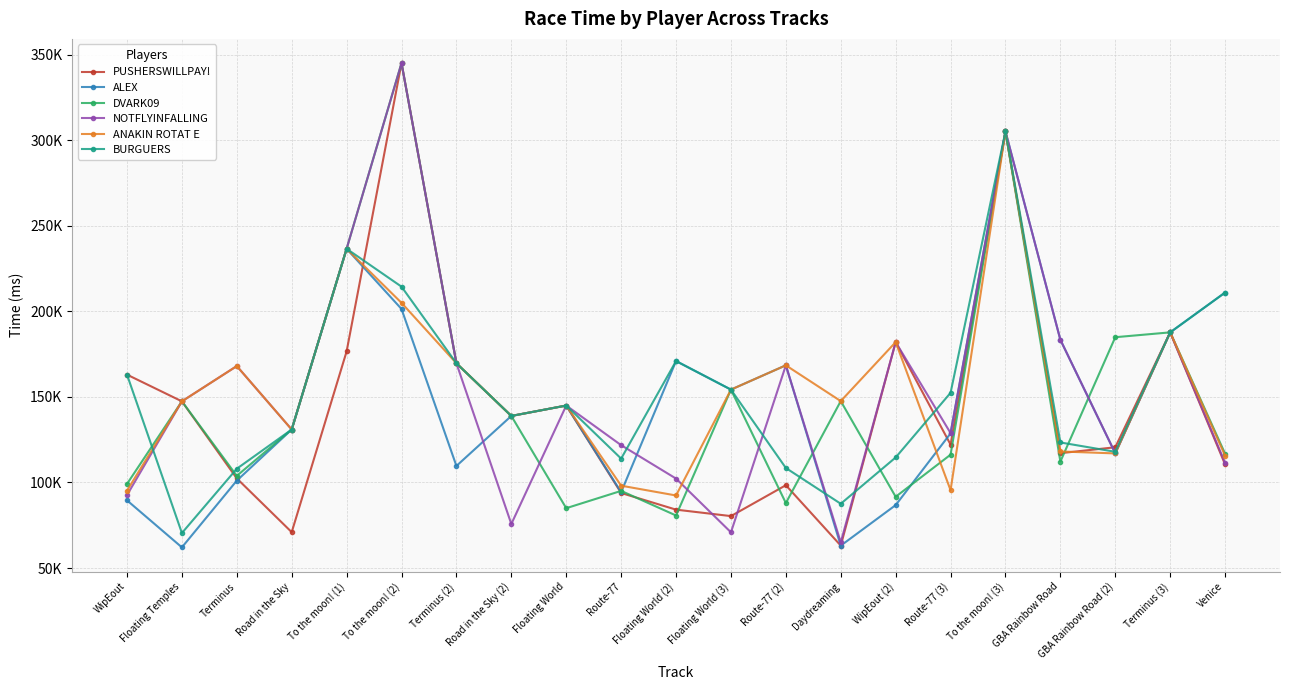

Is the value of ALEX at Floating Temples greater than the value of ANAKIN ROTAT E at WipEout (2)?

No